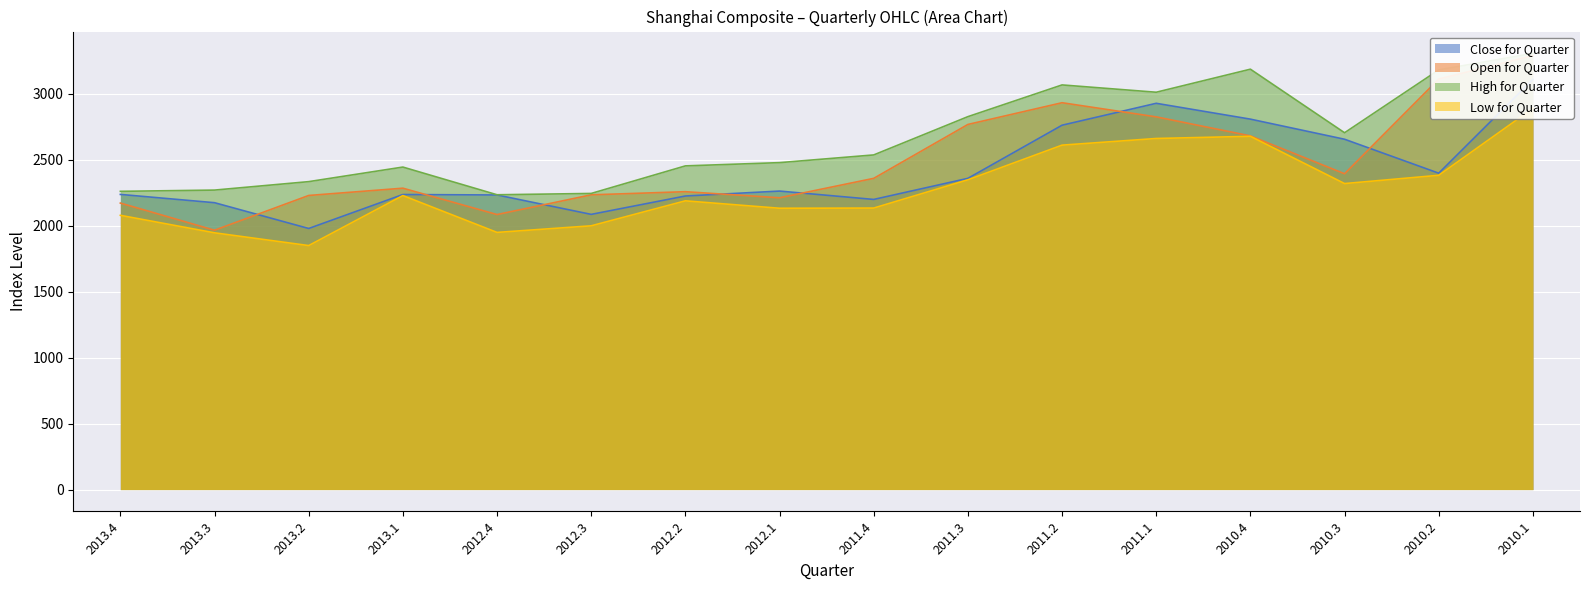

Which series changed the most between 2012.4 and 2012.2?

Low for Quarter